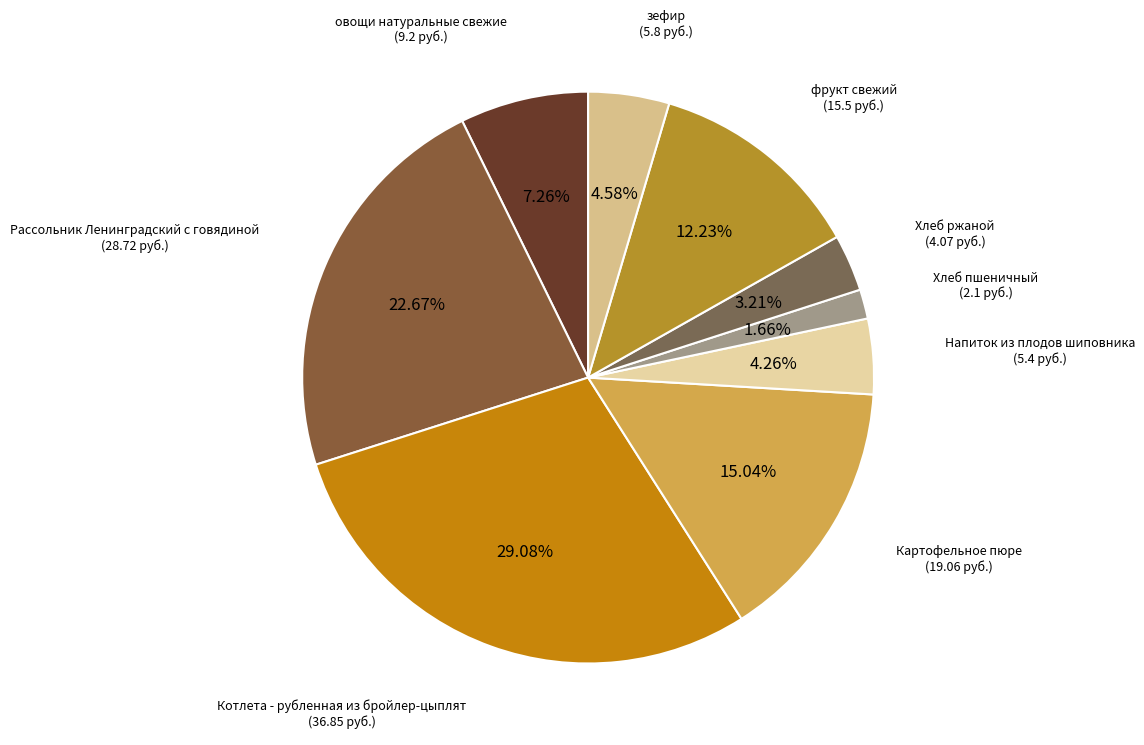

How many slices are in this pie chart?

9